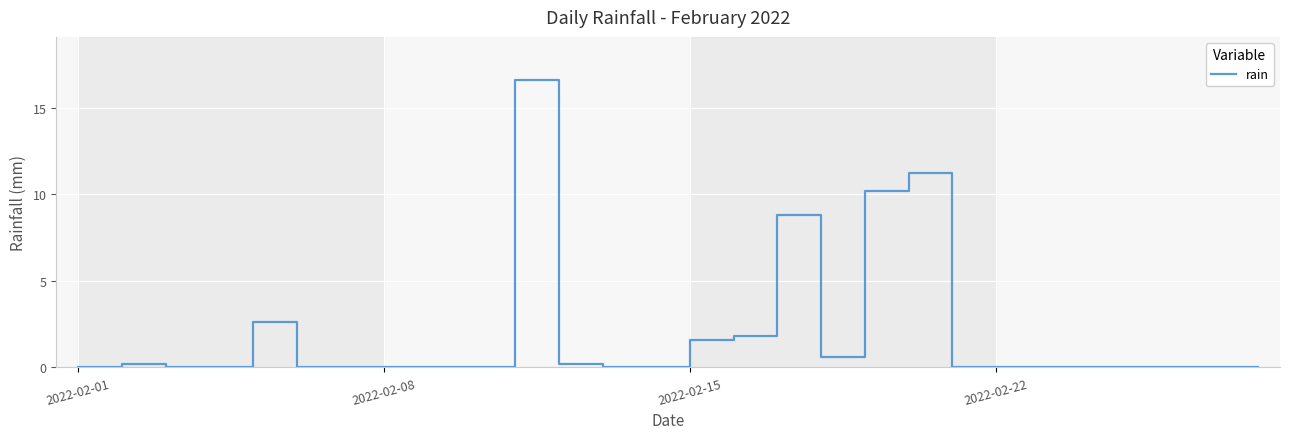

What is the difference between the maximum and minimum values?

16.6